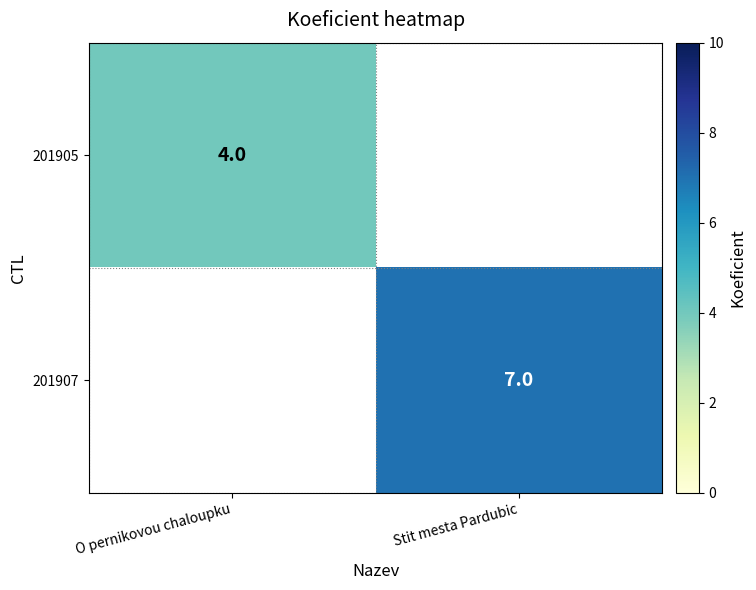

The value of 201907 at Stit mesta Pardubic is 7. True or false?

True